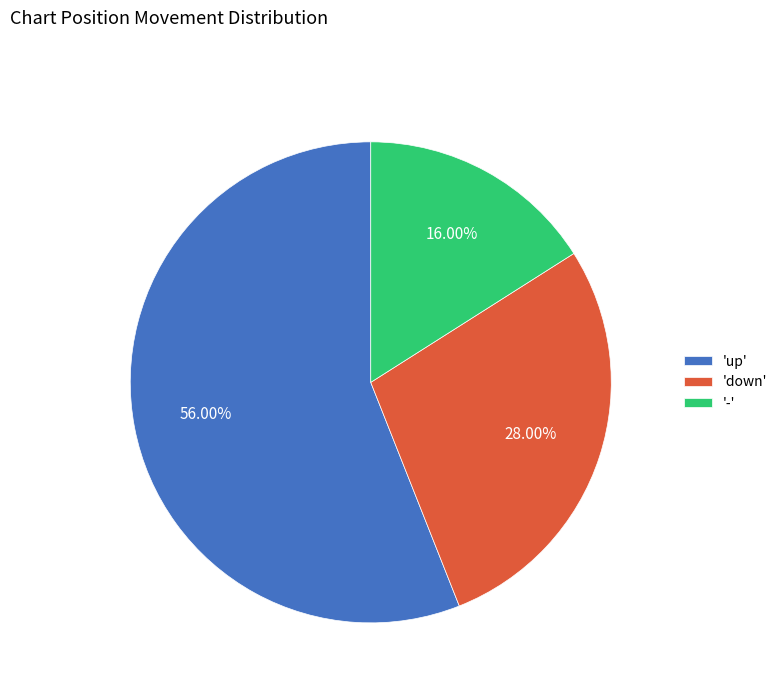

Rank the categories by value from lowest to highest.

'-', 'down', 'up'